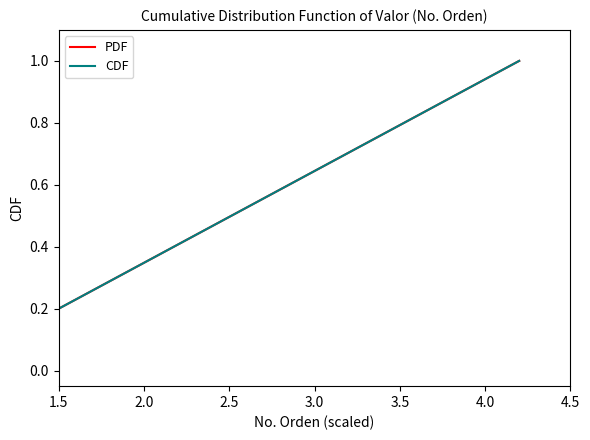

True or false: CDF and PDF intersect in this chart.

False